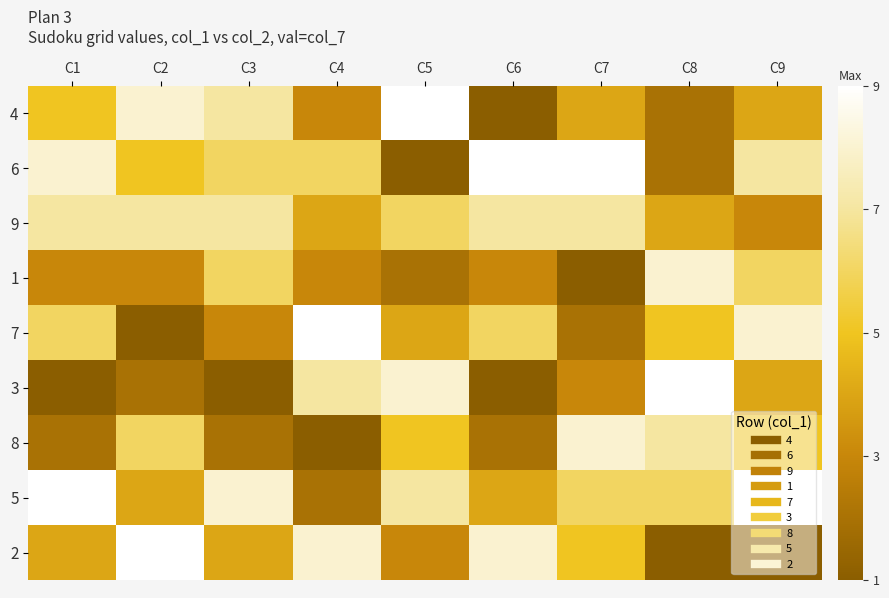

Between C7 and C6, which is larger?

C7